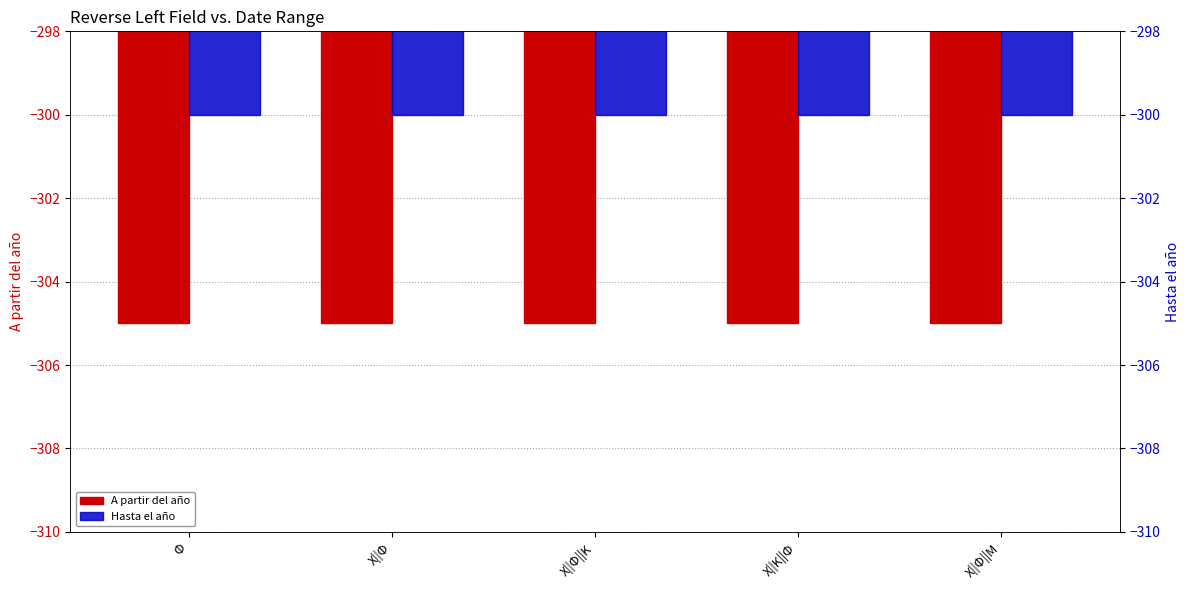

Which series has the widest spread of values?

A partir del año